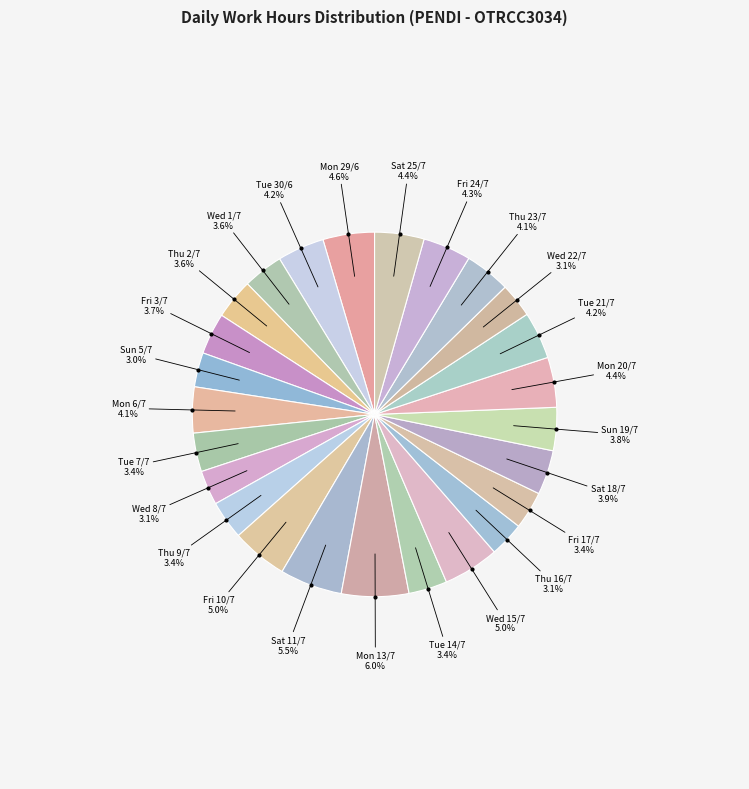

To the nearest percent, what is the difference between the Sat 18/7 and Mon 13/7 slice percentages?

2%